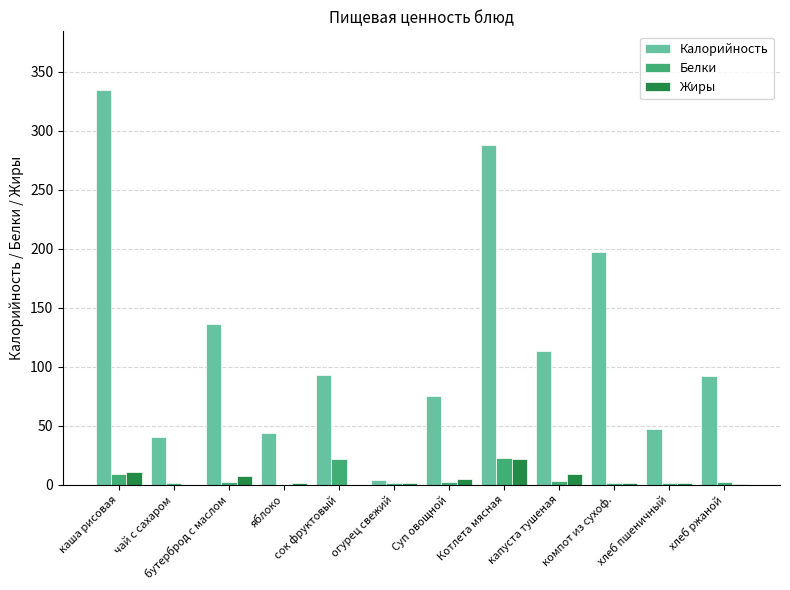

Read the Белки value at Суп овощной.

2.3